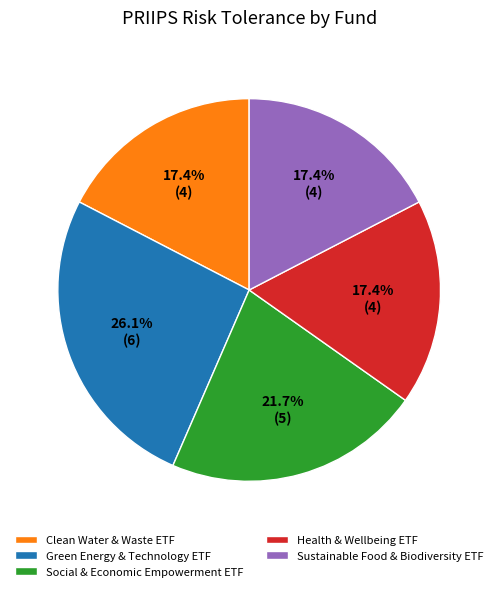

Which has a higher value, Clean Water & Waste ETF or Green Energy & Technology ETF?

Green Energy & Technology ETF